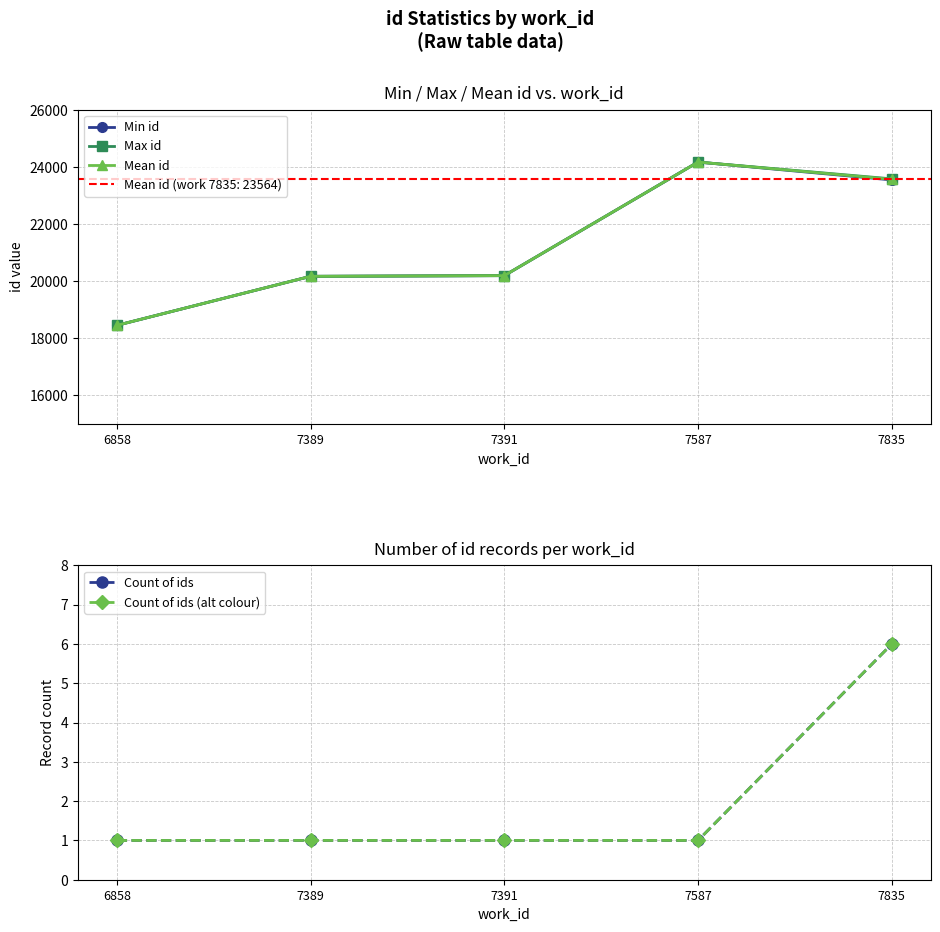

Is it true that Count of ids equals 1.0 at 7389?

True